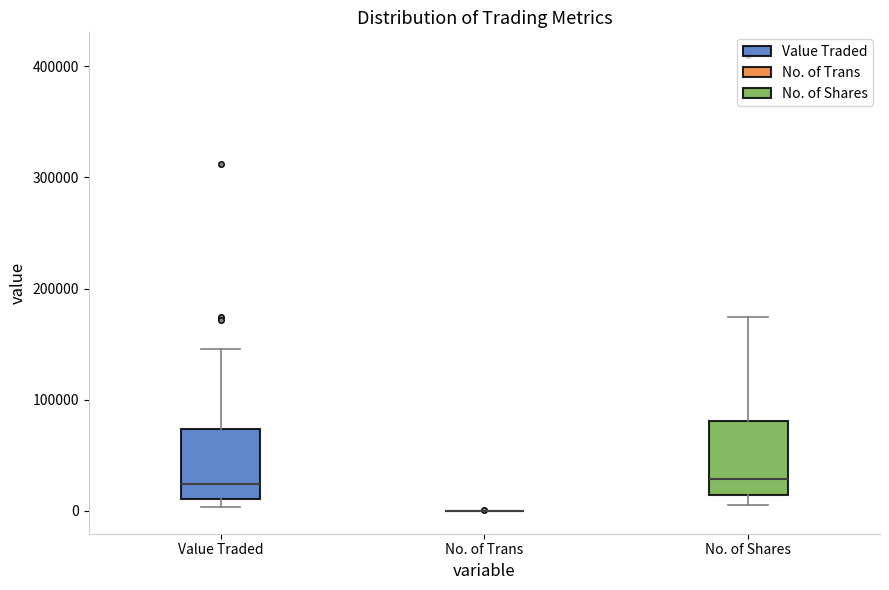

Reading left to right, read every box against the y-axis: the position of its median line, the range the box covers, and the ends of its whiskers. The values are not printed on the chart, so give them approximately, as read against the axis.

Value Traded: median 20000, box 10000 to 70000, whiskers 0 to 150000
No. of Trans: box collapsed to a line at 0, whiskers 0 to 0
No. of Shares: median 30000, box 10000 to 80000, whiskers 10000 (just below the box's lower edge) to 170000